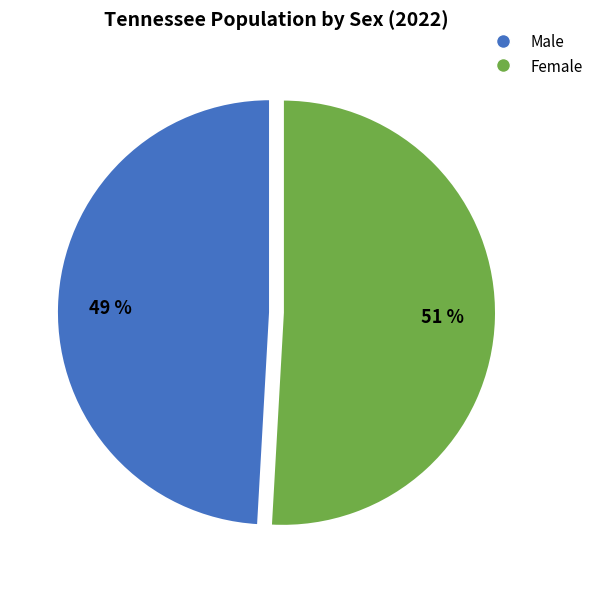

To the nearest percent, what percentage of the pie is Male?

49%